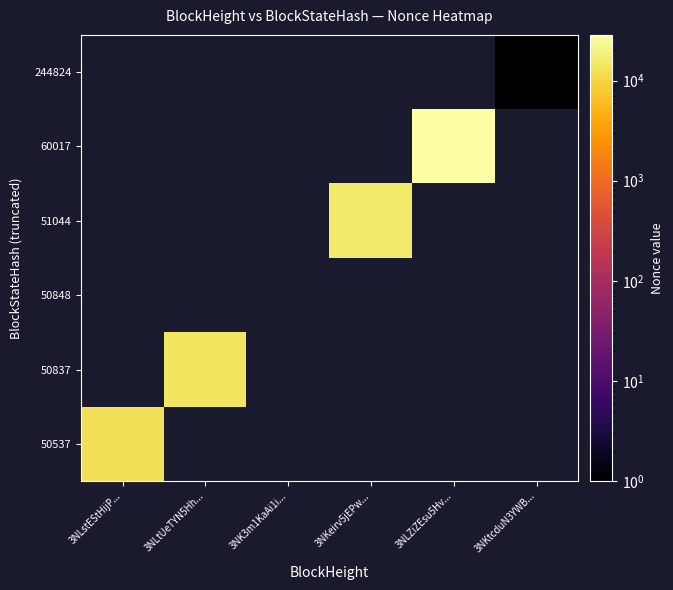

What is the maximum value shown in the chart?

28563.0